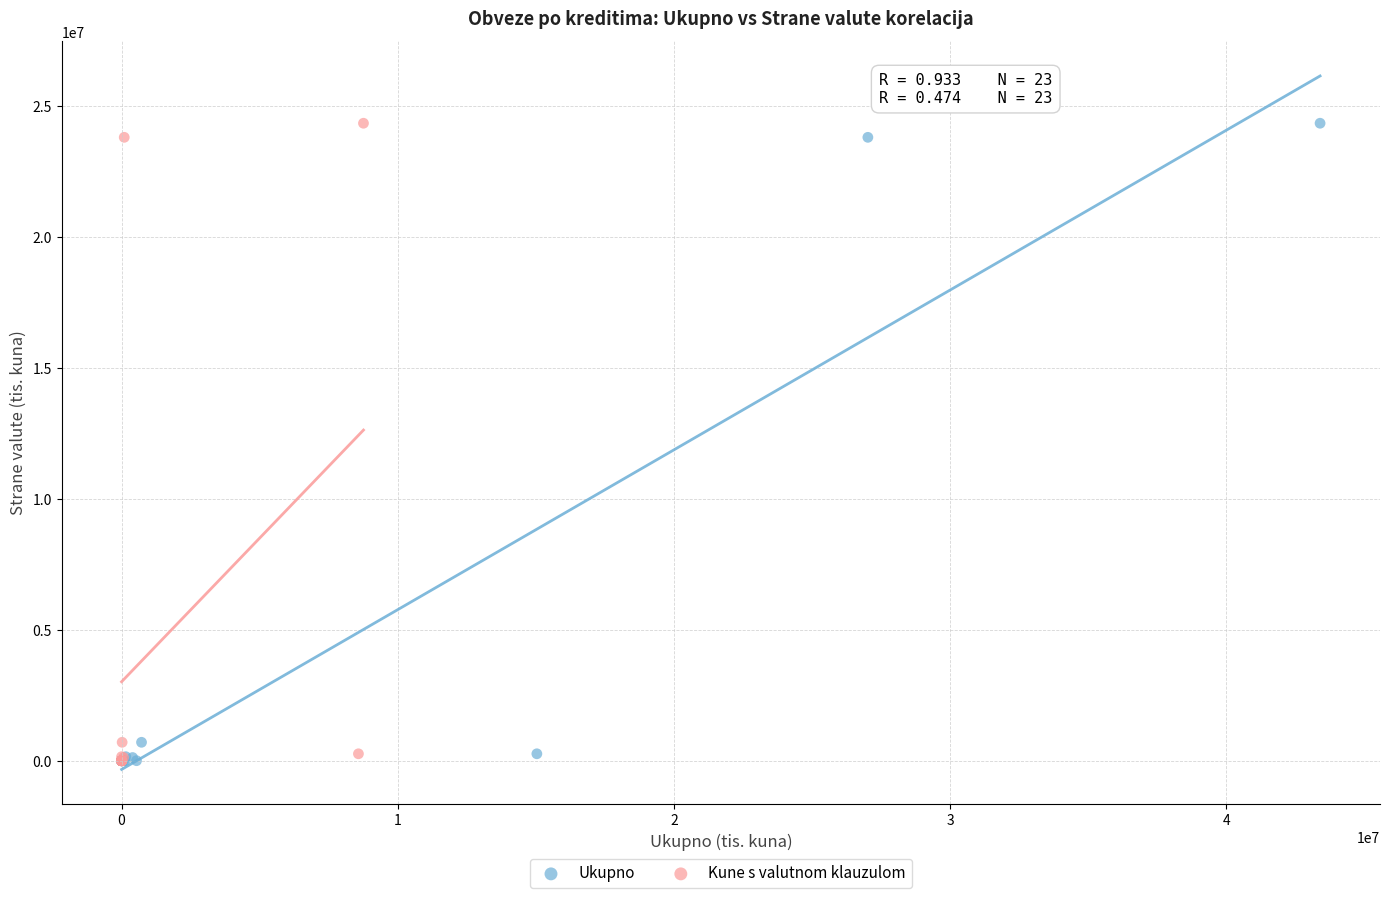

What are all the series names shown in the legend?

Ukupno, Kune s valutnom klauzulom